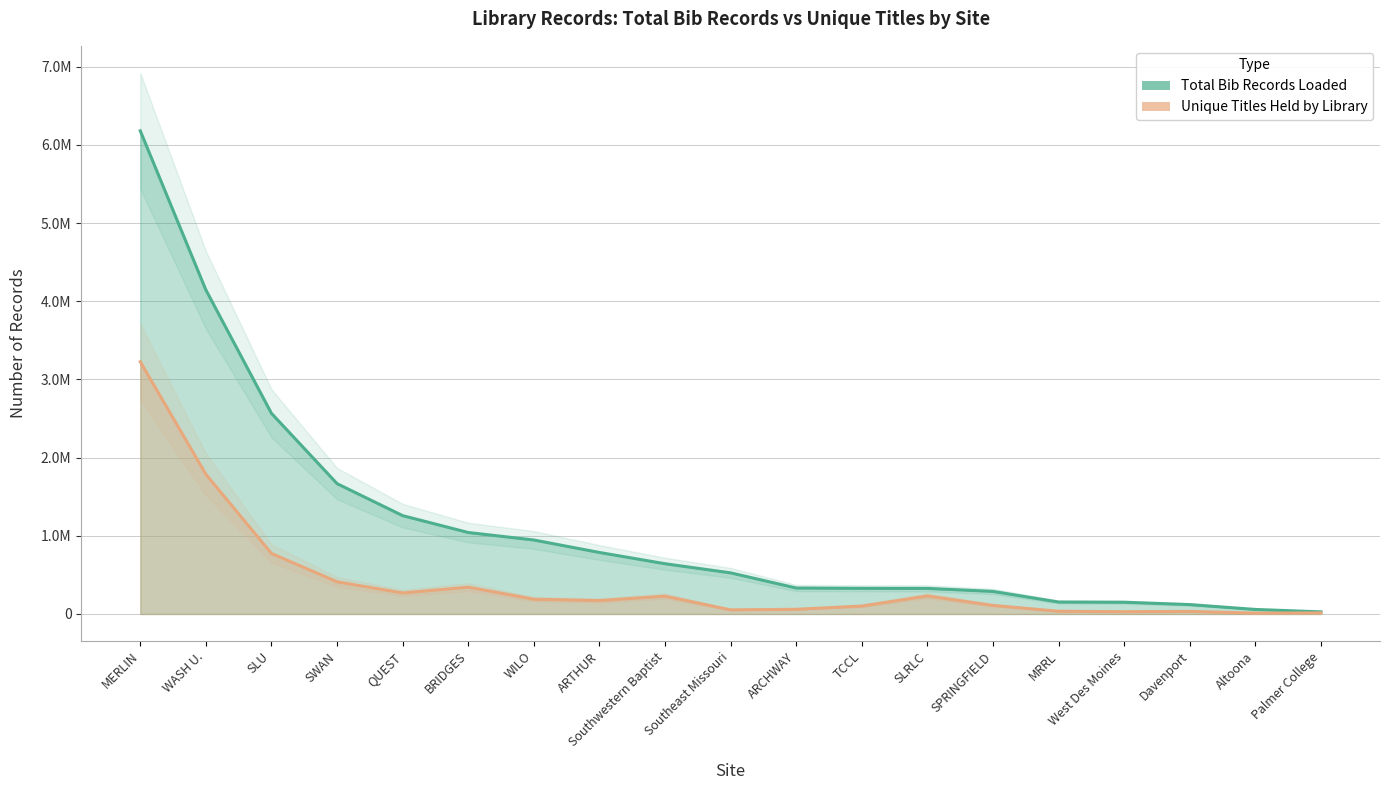

The Unique Titles Held by Library series shows 41079 at ARCHWAY. True or false?

False